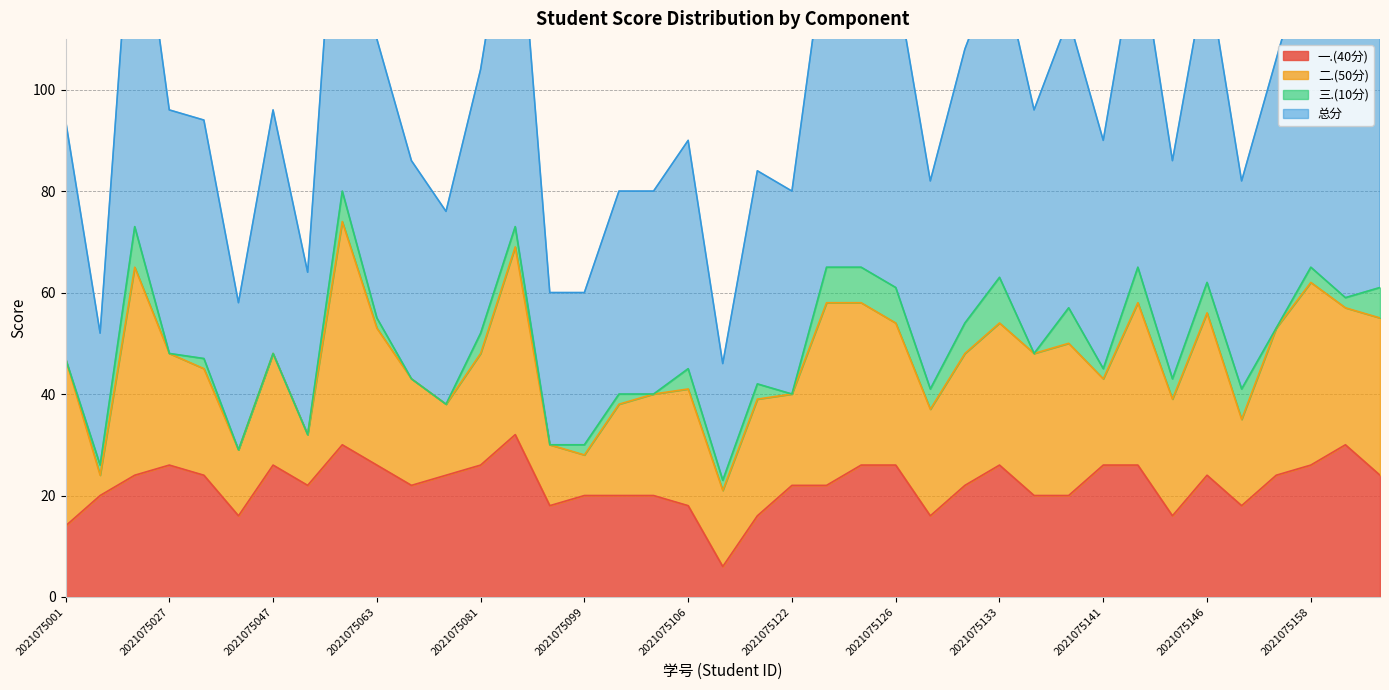

Which series has the largest range (max minus min)?

总分